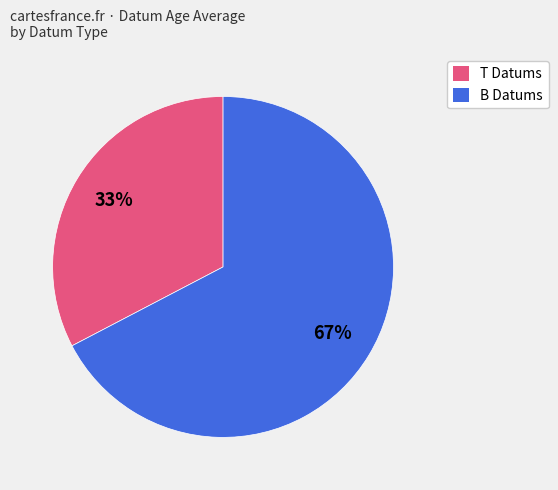

Which category has the smallest portion of the pie?

T Datums